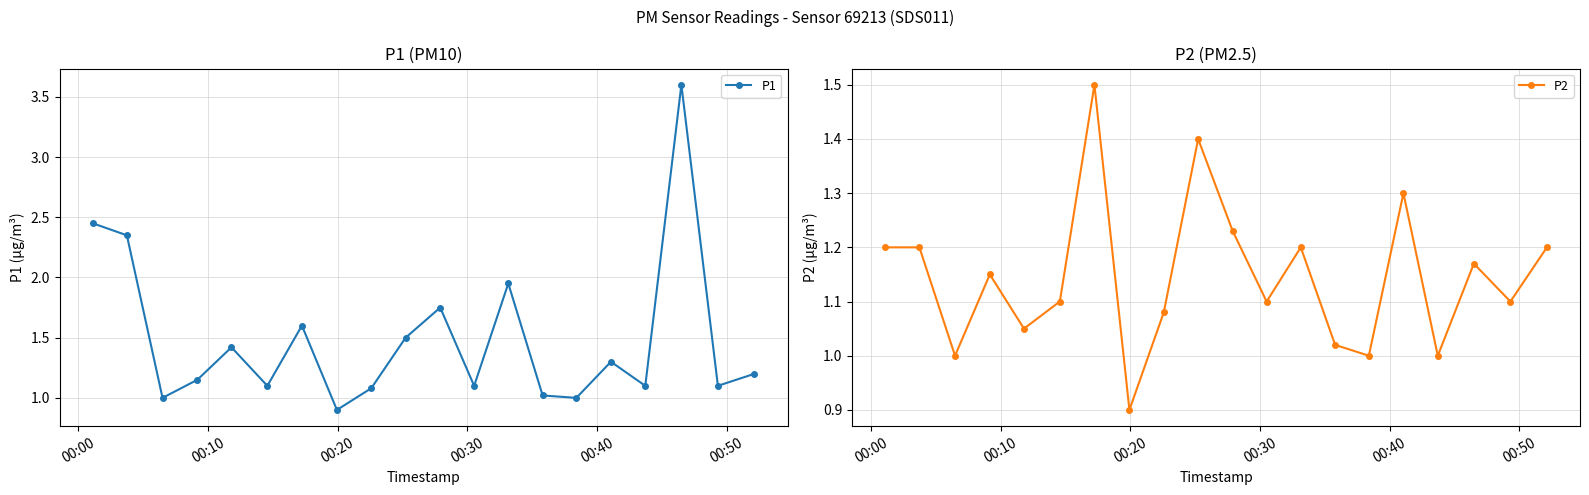

True or false: P1 and P2 cross at least once.

False